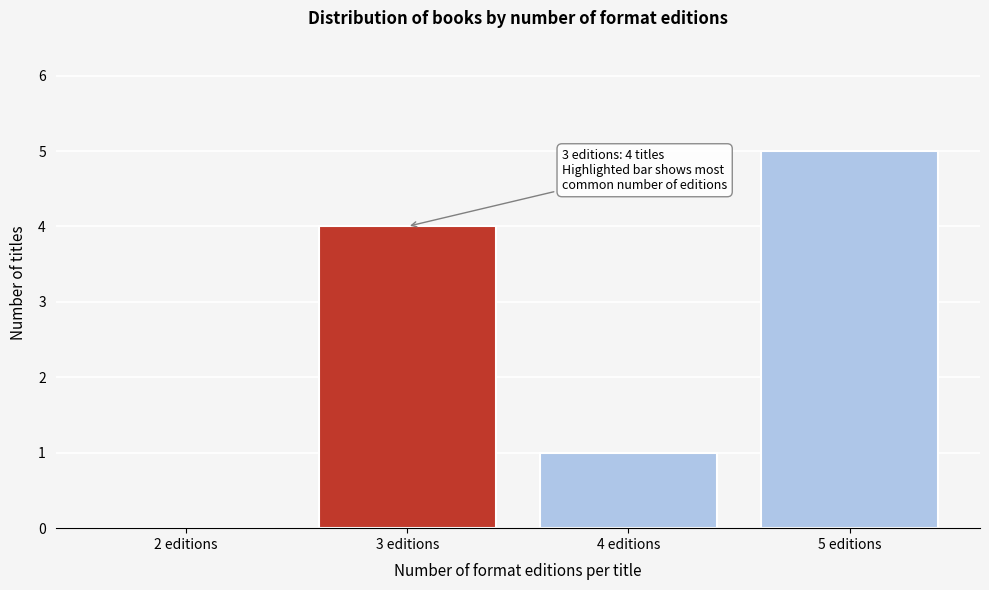

Reading left to right, transcribe all the data shown in this chart.

2 editions=0	3 editions=4	4 editions=1	5 editions=5